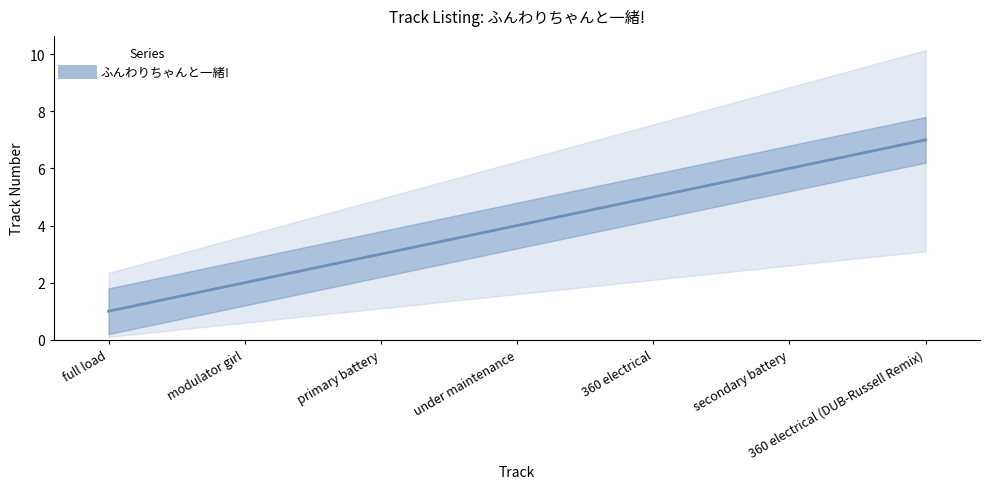

What is the difference between the second highest and second lowest values?

4